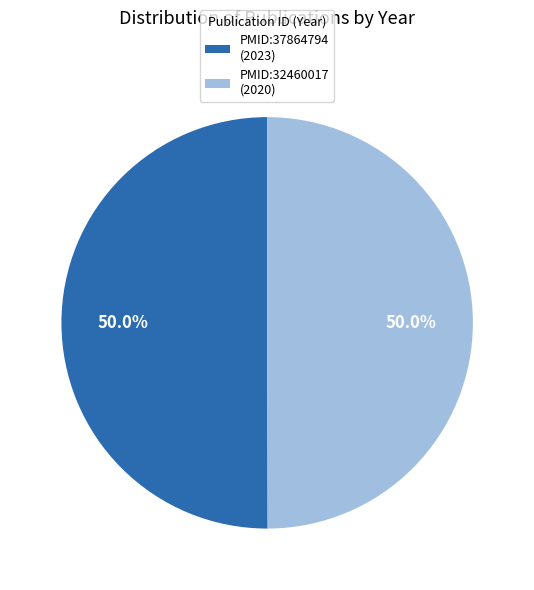

Is the sum of PMID:37864794 and PMID:32460017 greater than half?

Yes